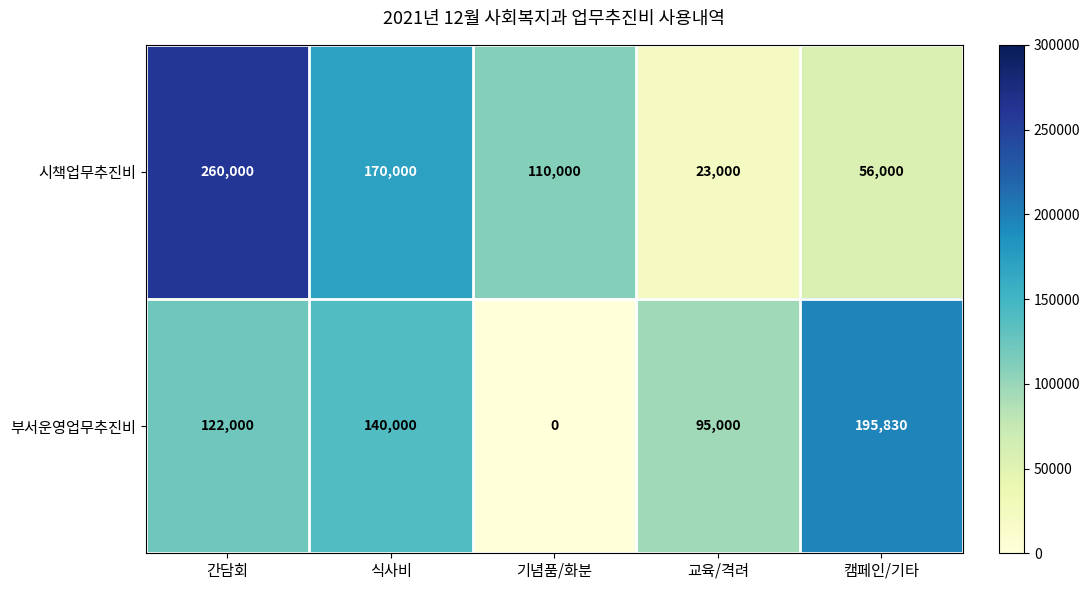

At which label does 시책업무추진비 reach its minimum?

교육/격려